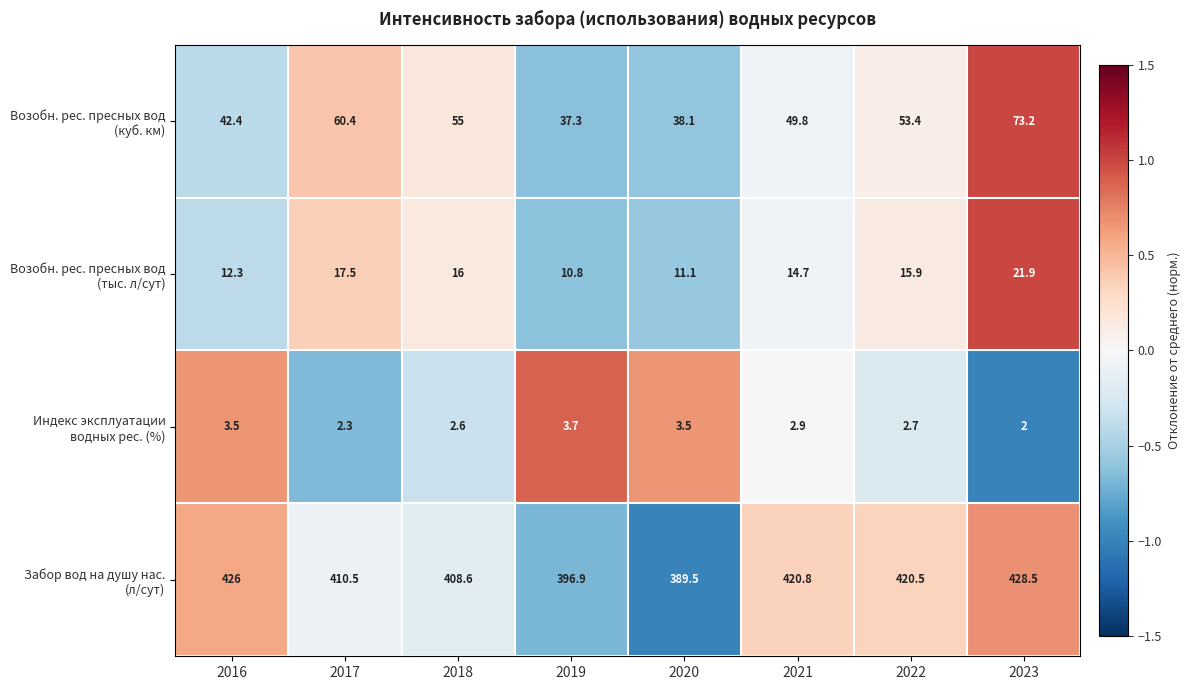

At how many categories does at least one series exceed 357?

8